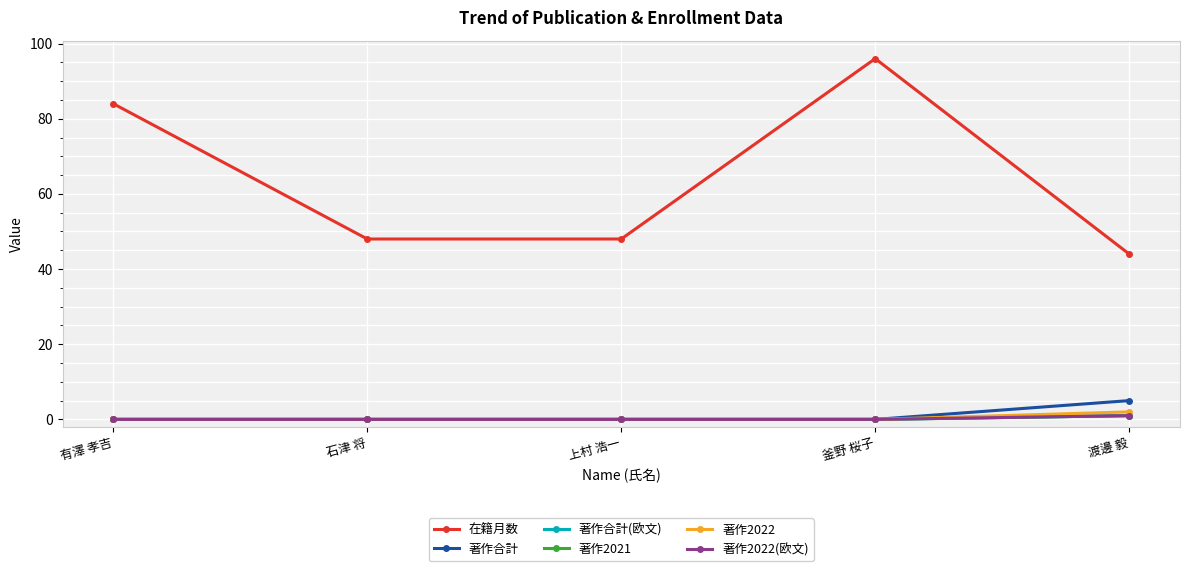

True or false: 在籍月数 and 著作2022(欧文) cross at least once.

False